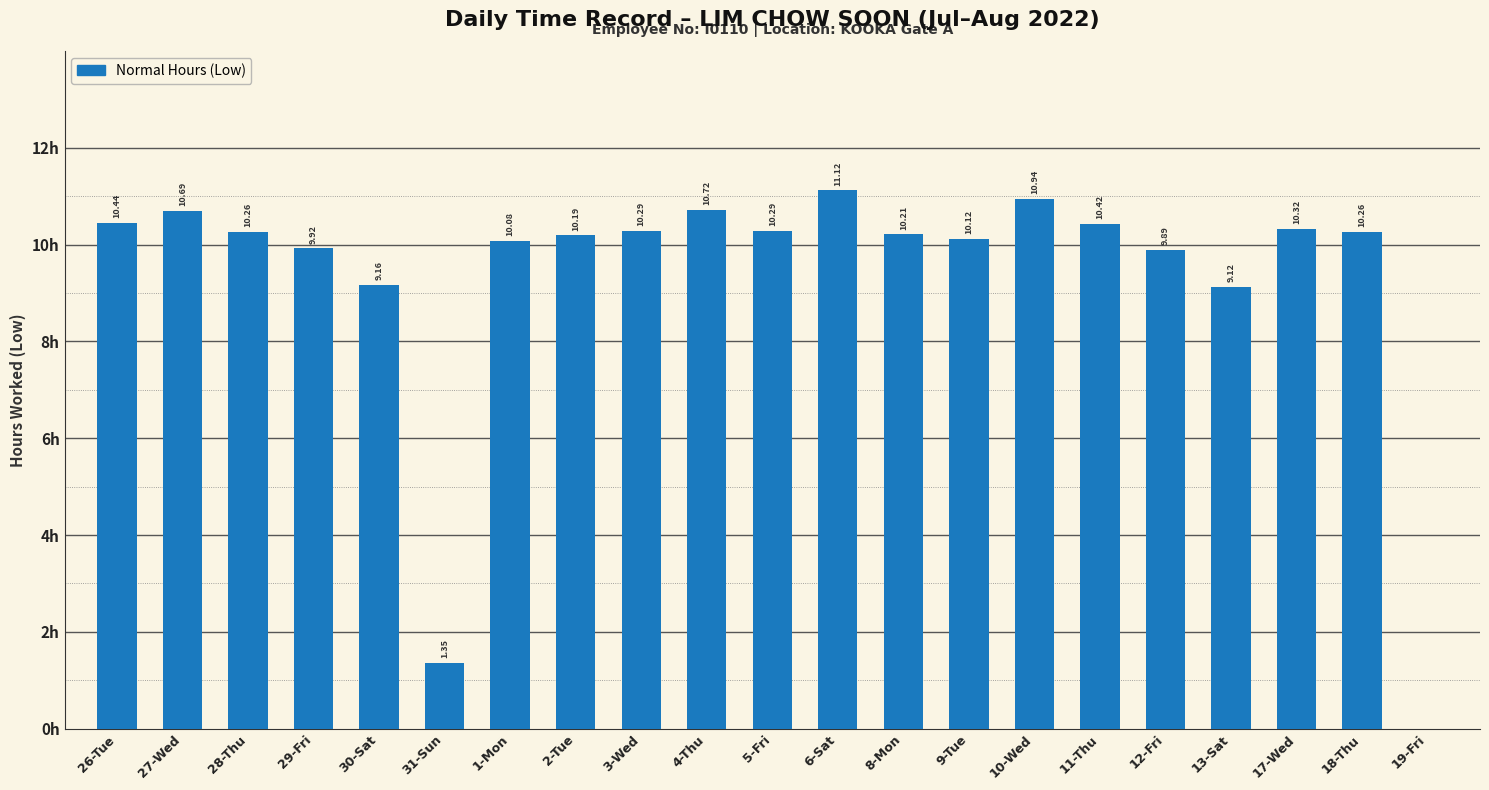

Which label corresponds to the largest value in the chart?

6-Sat